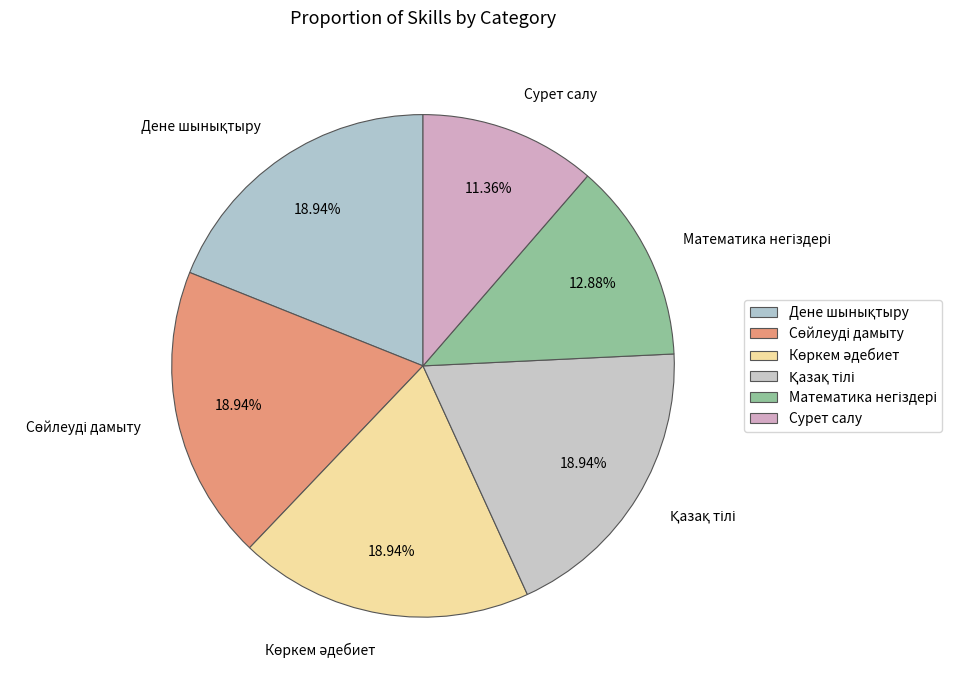

Which category has the smallest portion of the pie?

Сурет салу